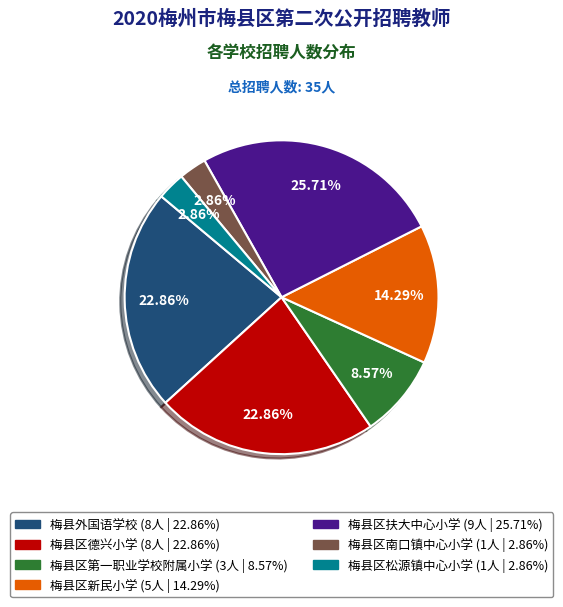

To the nearest percent, what is the average slice percentage?

14%